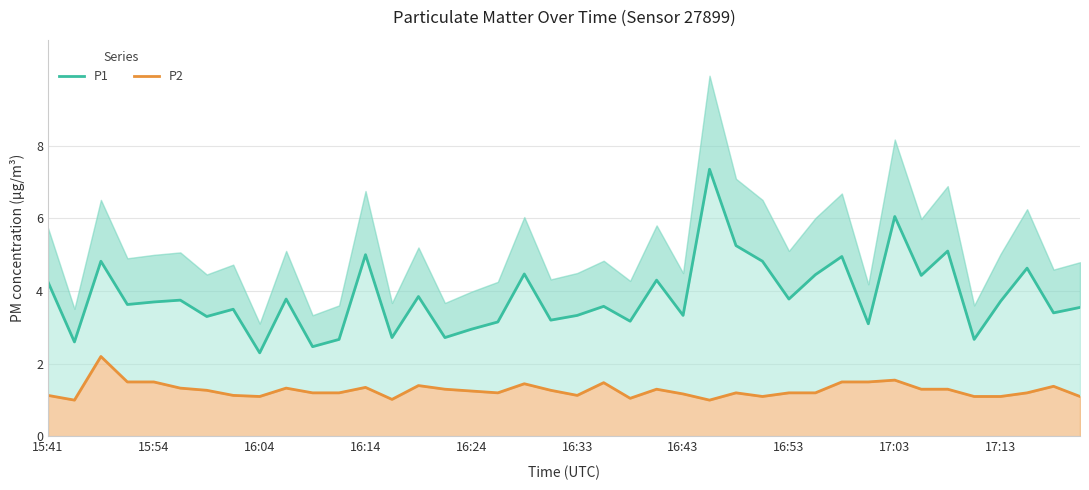

What value does the P1 series have at 10?

2.5